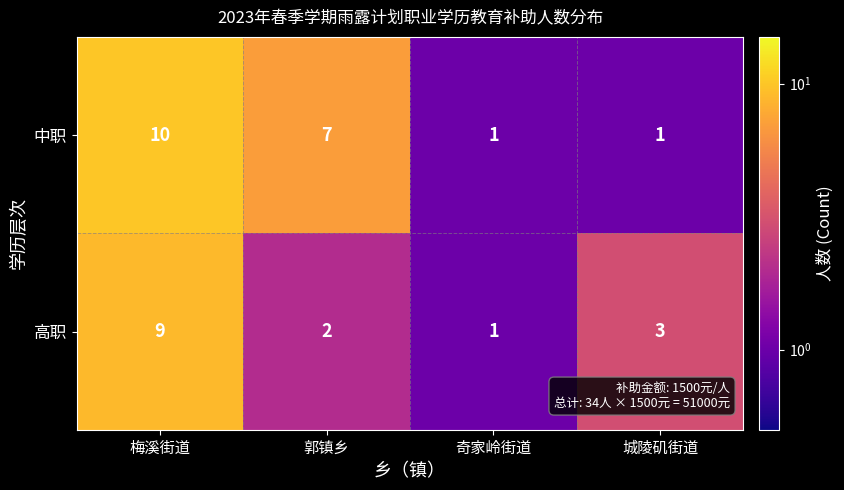

What is the total value across all series at 郭镇乡?

9